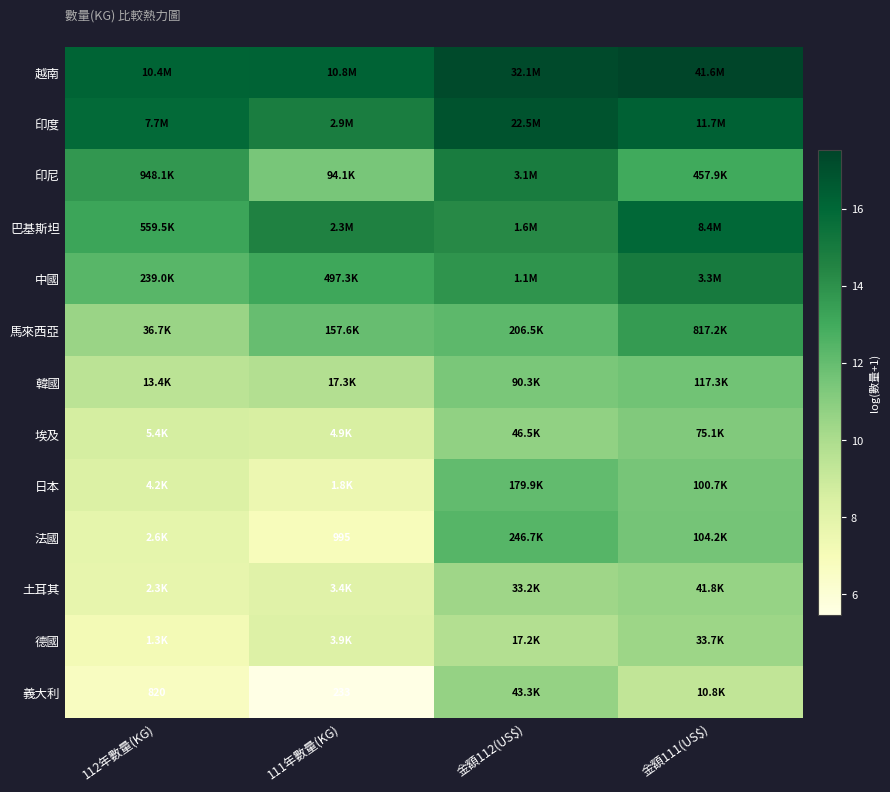

Where does the 法國 series first go above 11?

金額112(US$)